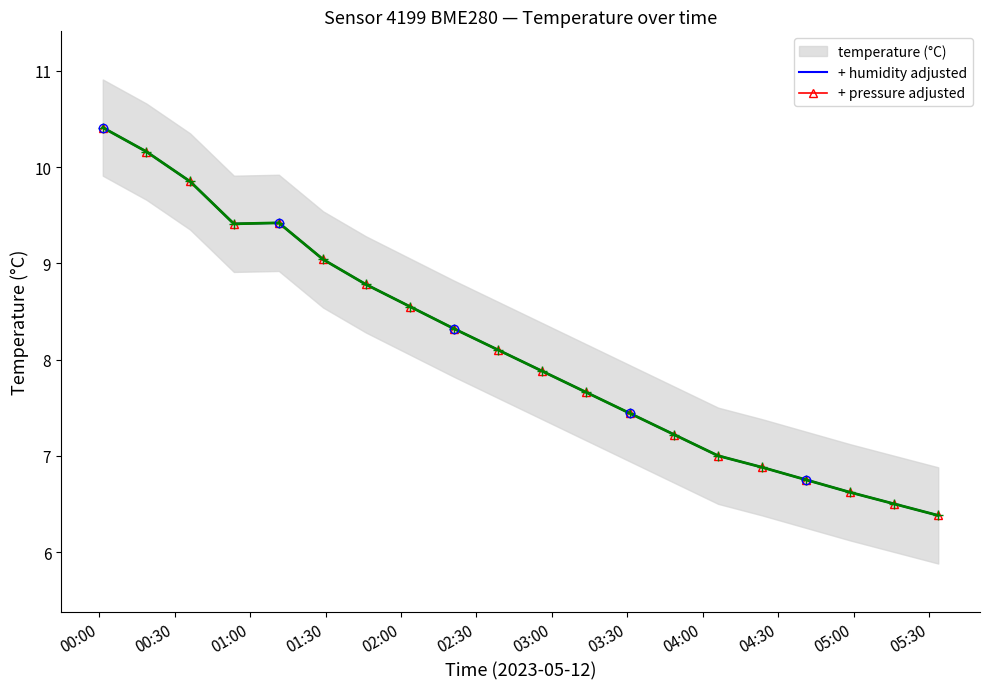

Which label corresponds to the largest value in the chart?

00:00